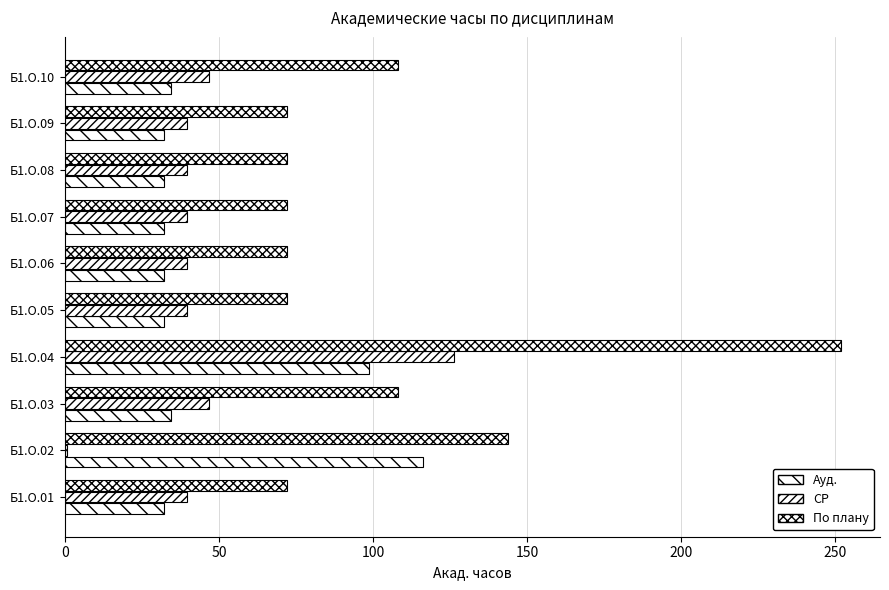

Which series has the widest spread of values?

По плану